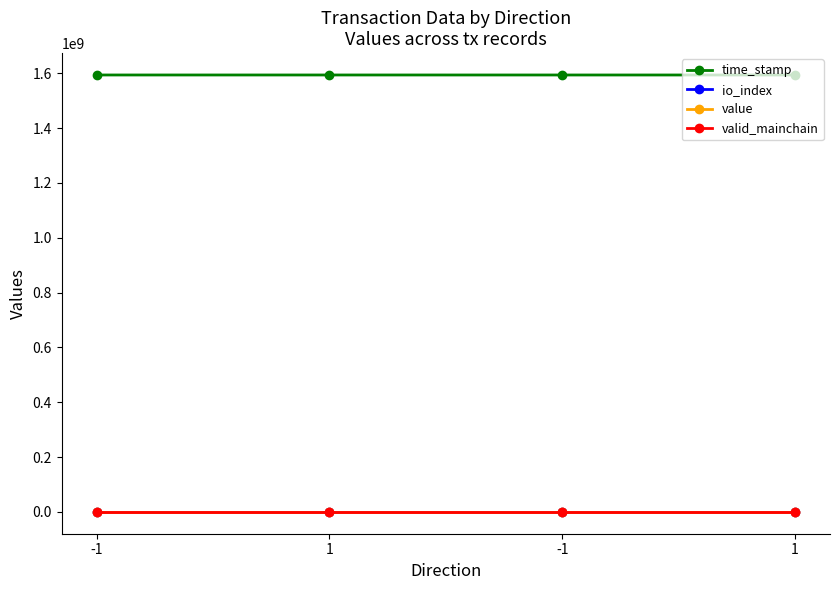

Does the chart have visible grid lines?

No